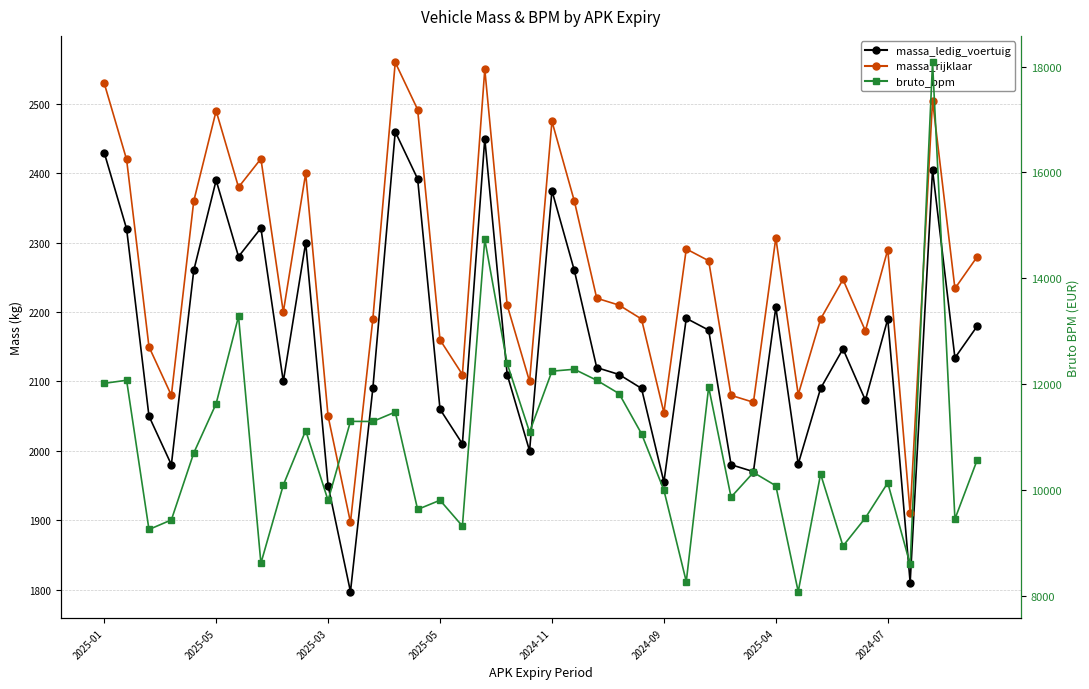

What is the sum of the massa_rijklaar values at 2025-04 and 2024-09?

4362